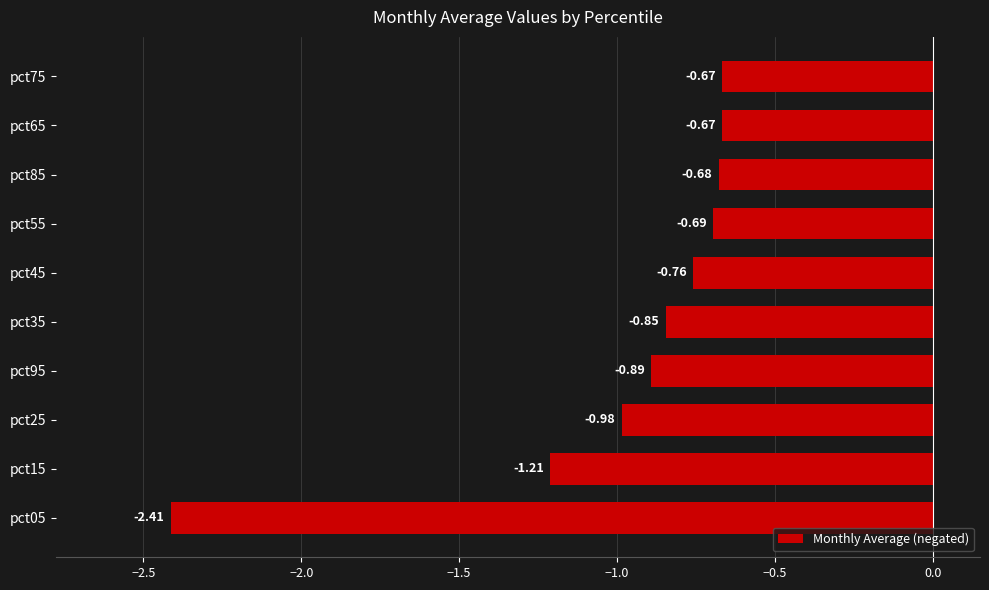

What is the sum of the values at pct55 and pct25?

-1.7